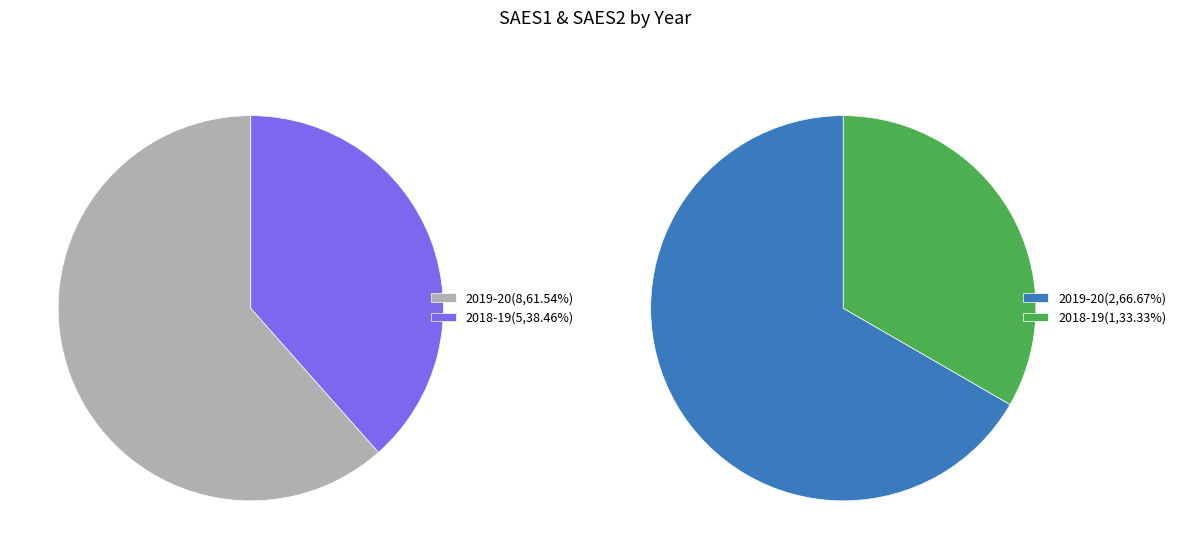

To the nearest percent, what is the average slice percentage?

50%